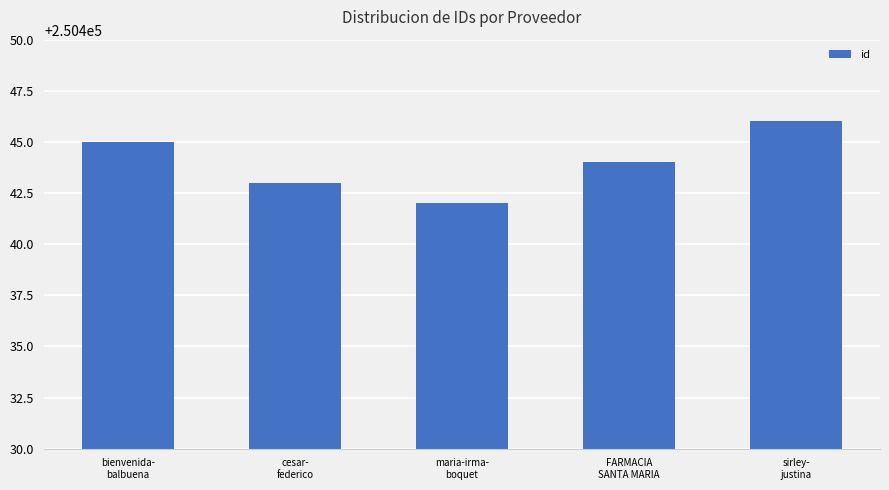

How many values are below 250444?

2